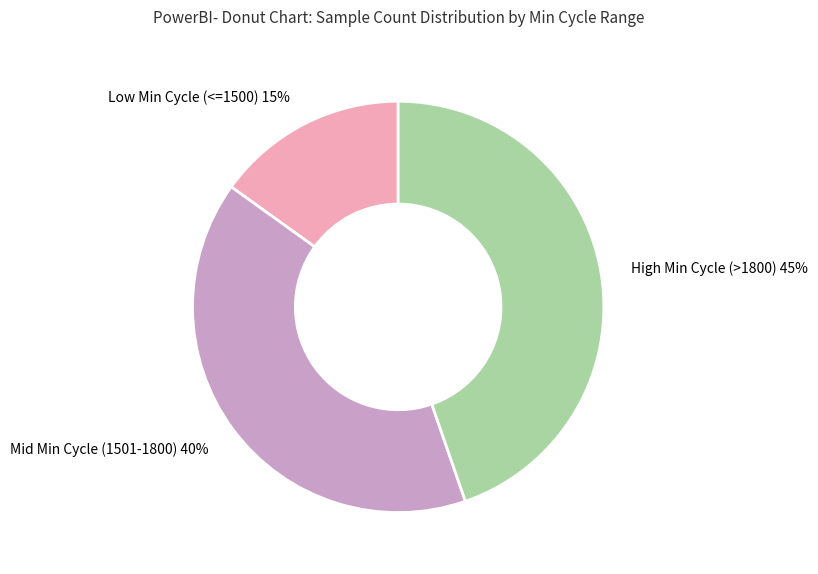

Does any single category account for the majority?

No